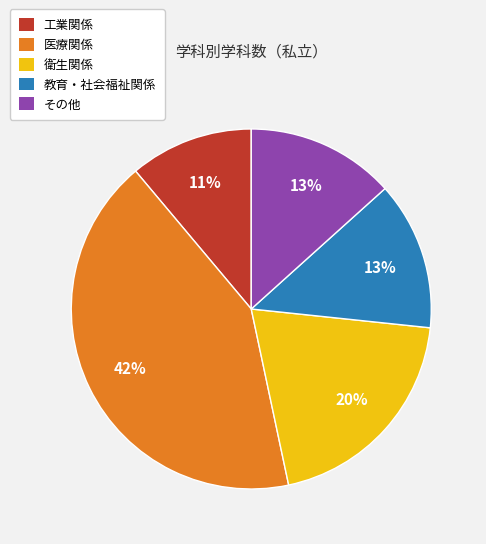

Do 衛生関係 and 工業関係 together represent more than half of the pie?

No